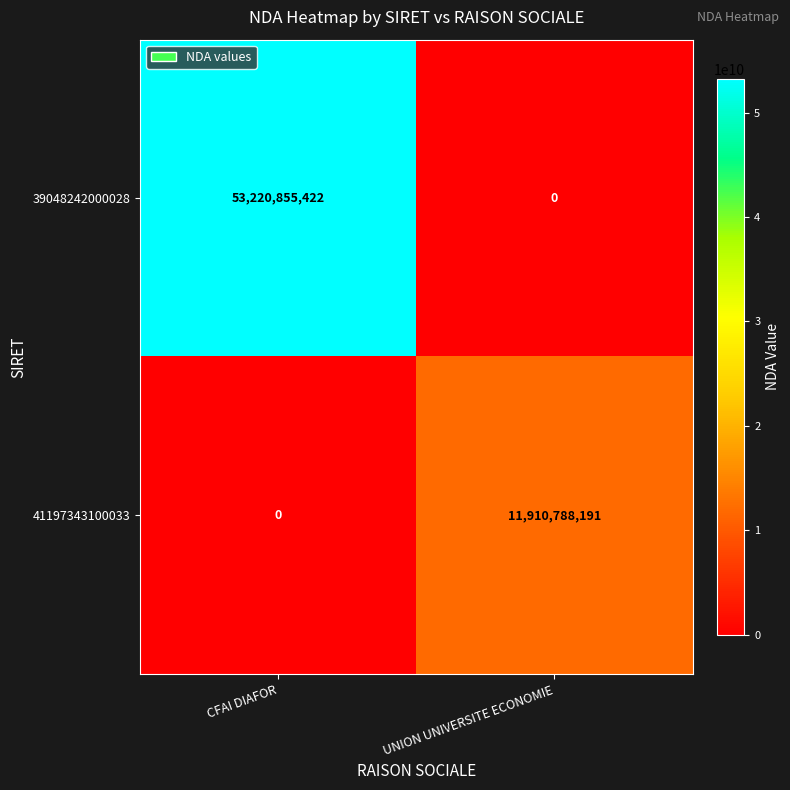

Rank the series by their maximum value, from highest to lowest.

39048242000028, 41197343100033